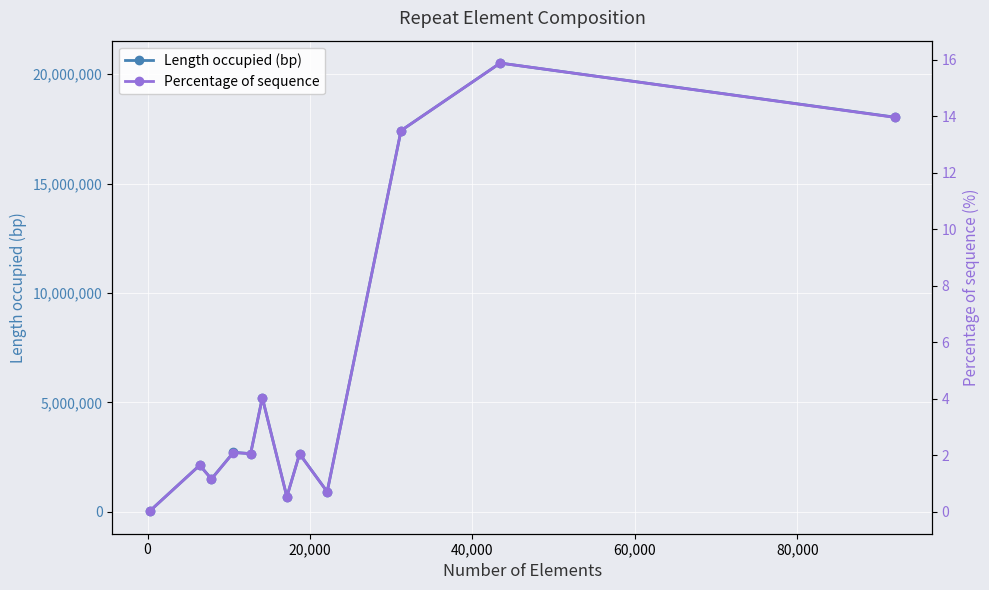

What is the value of the Length occupied (bp) point at the 12th from the left?

18038833